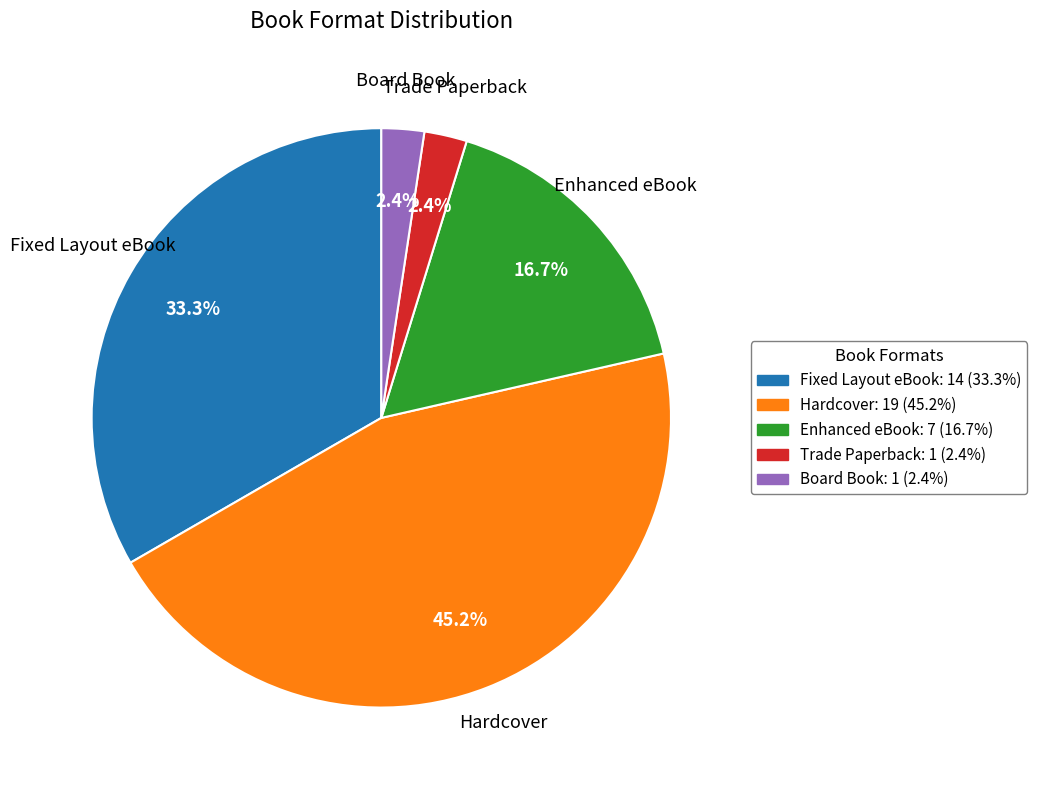

What is the largest slice in the pie chart?

Hardcover